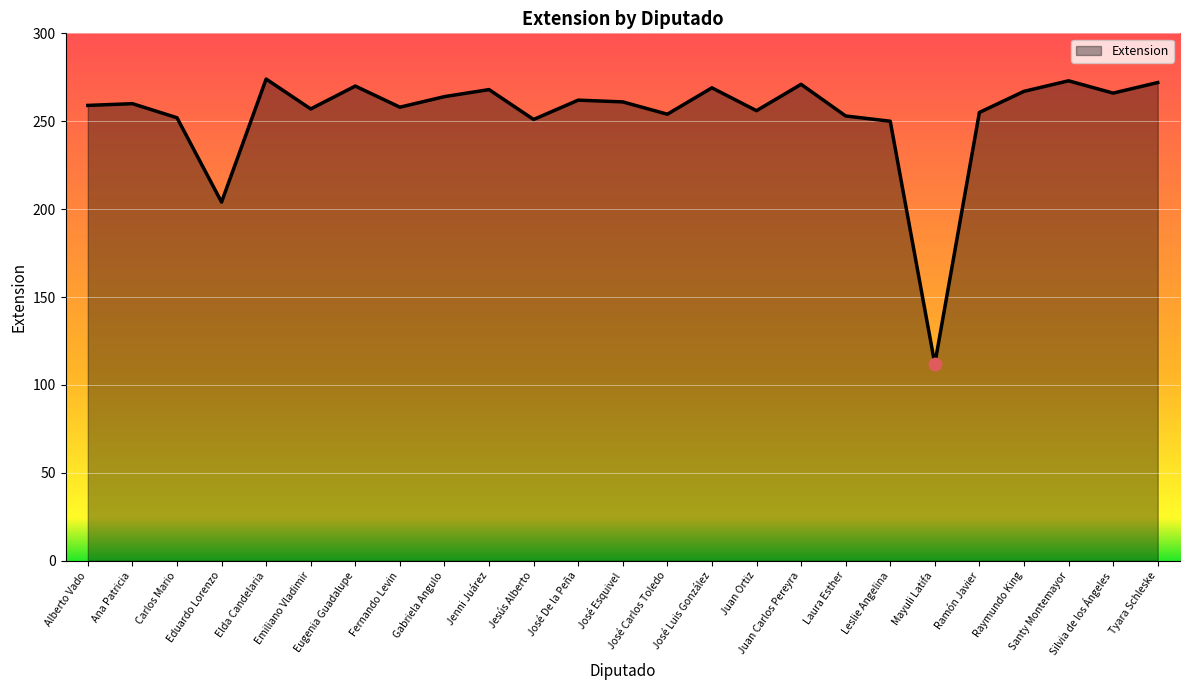

Approximately how many times larger is the value at Eduardo Lorenzo compared to Fernando Levin?

0.8